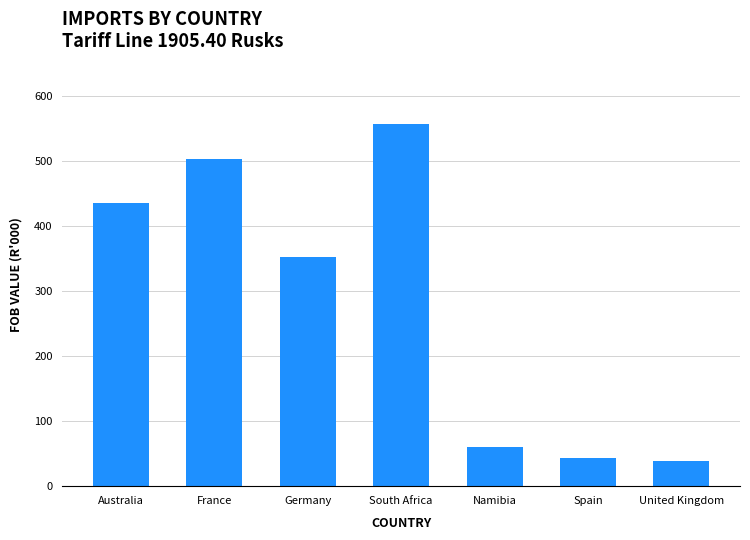

What is the greatest value displayed?

557